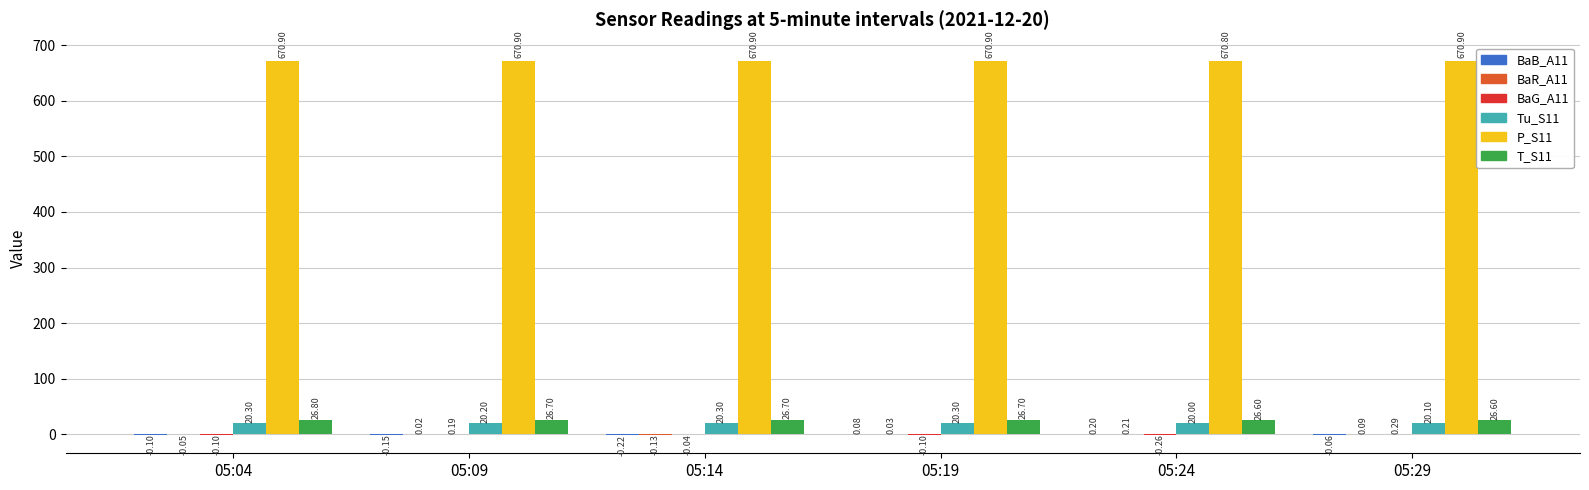

What is the sum of all Tu_S11 values?

121.2